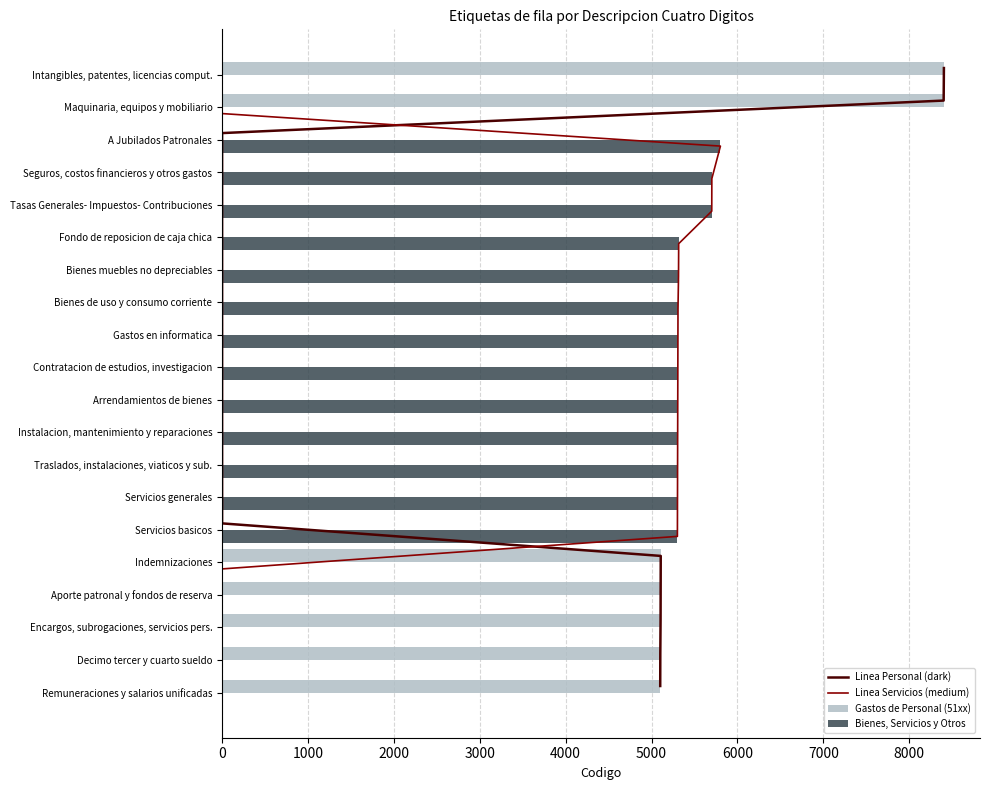

How many values in Bienes, Servicios y Otros are above zero?

13